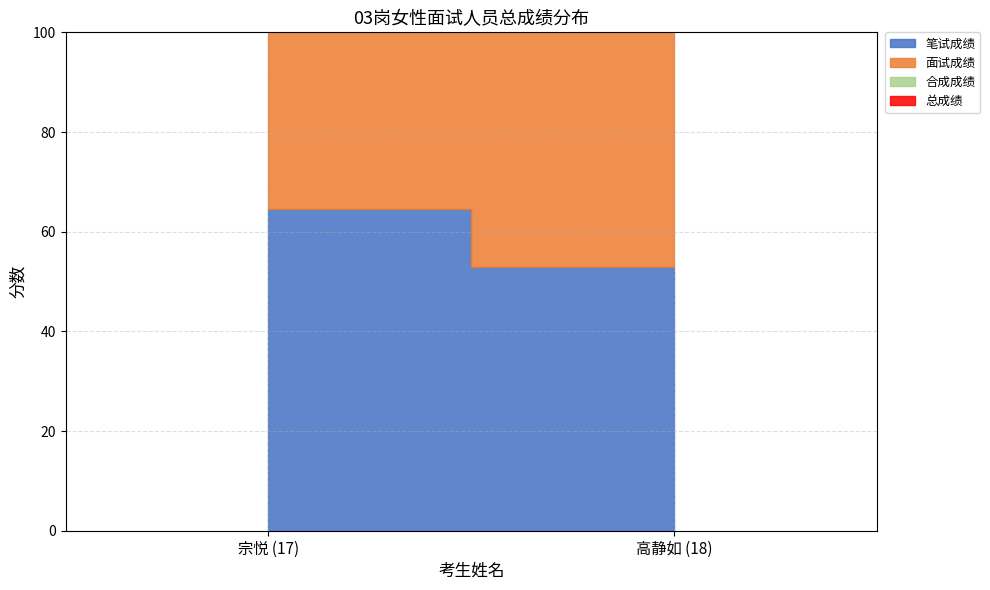

Reading right to left, transcribe all the data shown in this chart.

笔试成绩: 高静如 (18)=53.0	宗悦 (17)=64.5
面试成绩: 高静如 (18)=82.2	宗悦 (17)=74.2
合成成绩: 高静如 (18)=67.6	宗悦 (17)=69.3
总成绩: 高静如 (18)=67.6	宗悦 (17)=69.3